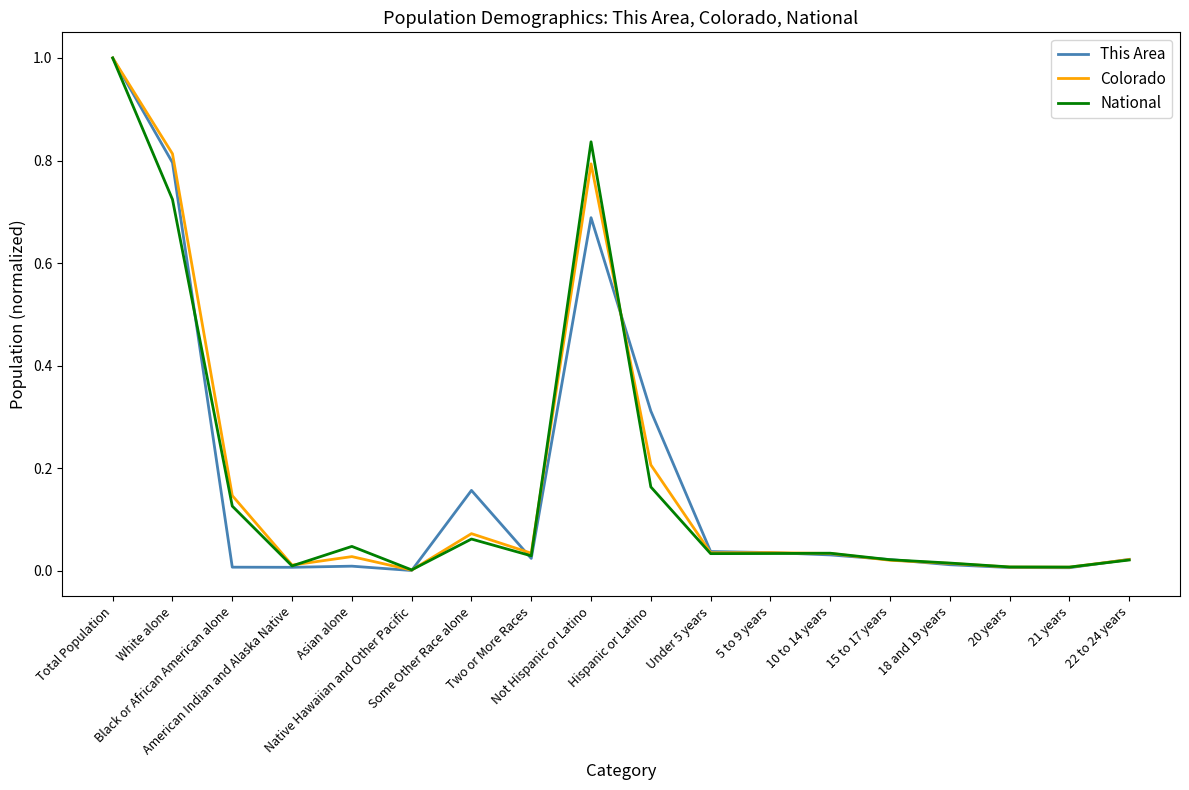

What is the difference between the maximum and second lowest values in the This Area series?

1.0